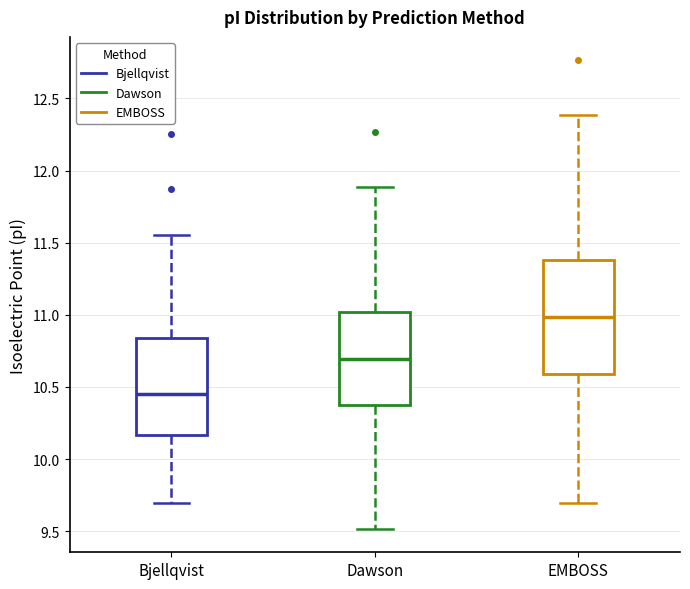

Where is the lower edge of the box for Bjellqvist on the y-axis? The values are not printed on the chart, so give them approximately, as read against the axis.

10.15